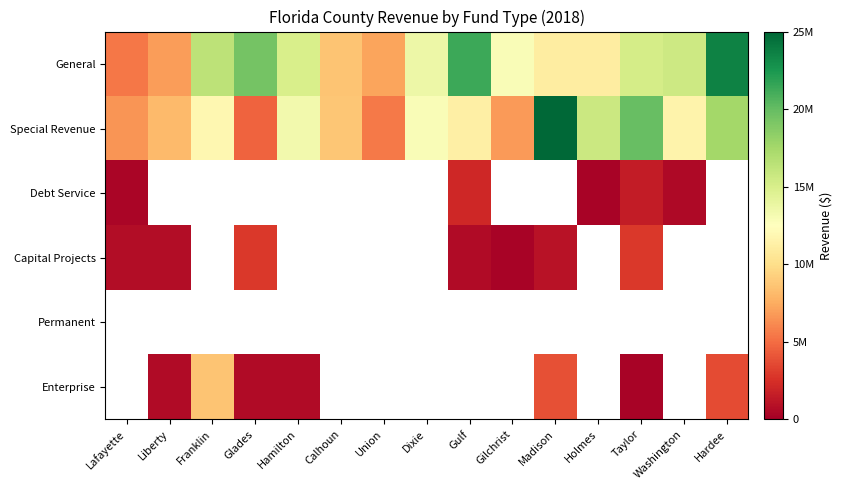

At how many categories does at least one series exceed 18778141?

5